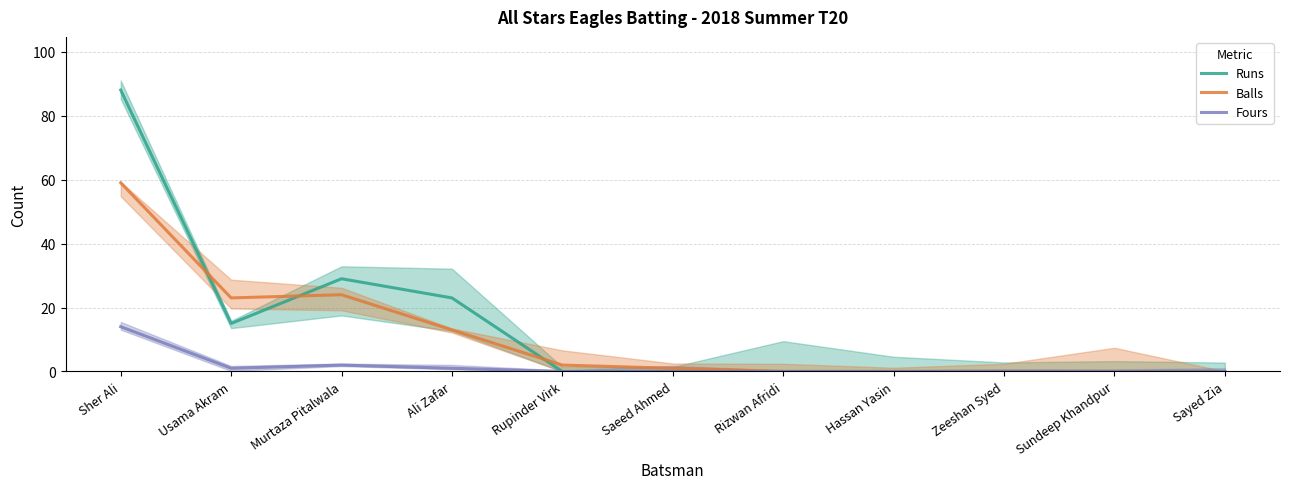

Does the chart display data point markers on the line(s)?

No